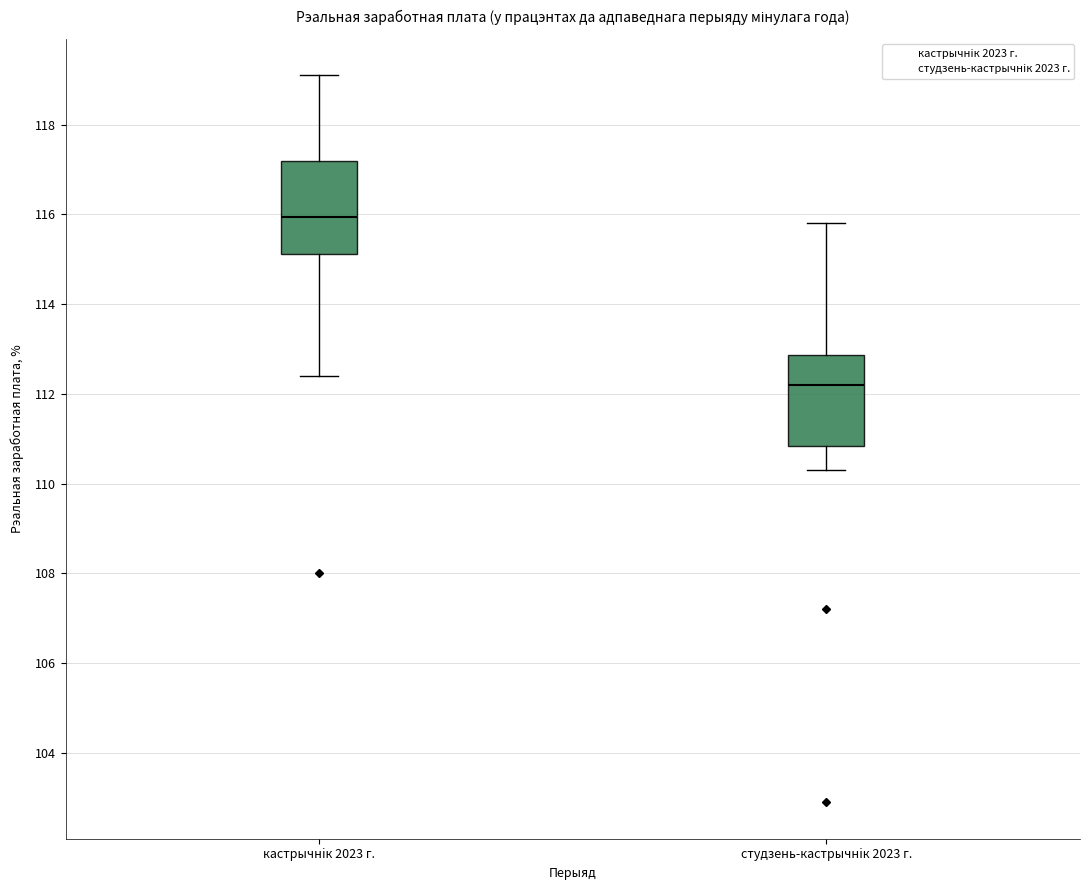

Reading left to right, read every box against the y-axis: the position of its median line, the range the box covers, and the ends of its whiskers. The values are not printed on the chart, so give them approximately, as read against the axis.

кастрычнiк 2023 г.: median 116.0, box 115.2 to 117.2, whiskers 112.4 to 119.2
студзень-кастрычнiк 2023 г.: median 112.2, box 110.8 to 112.8, whiskers 110.4 to 115.8